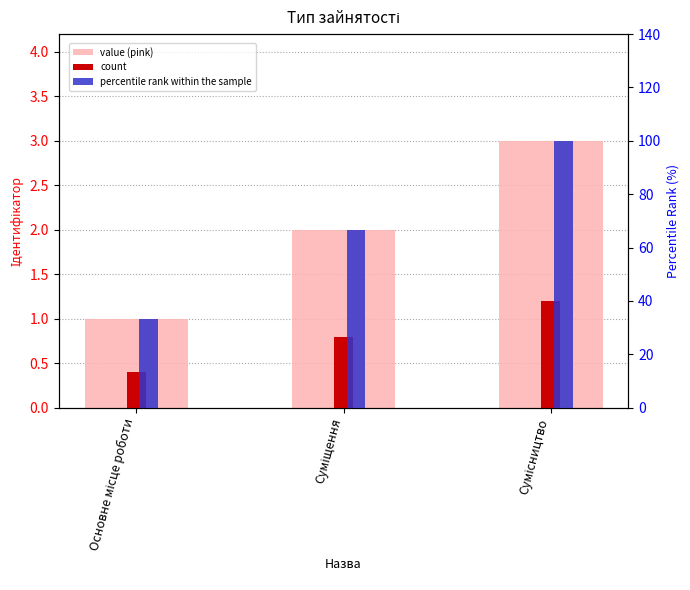

What is the difference between the maximum and second lowest values in the value (pink) series?

1.0